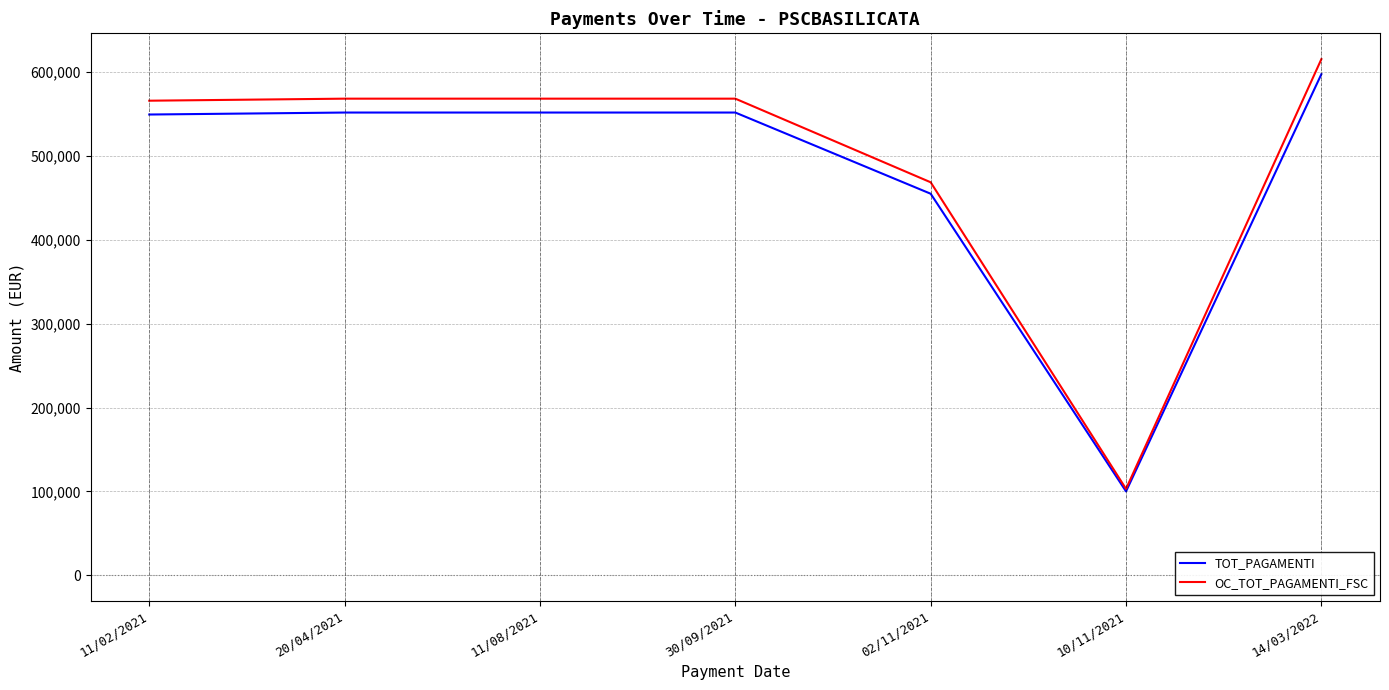

What is the total value across all series at 10/11/2021?

202886.7